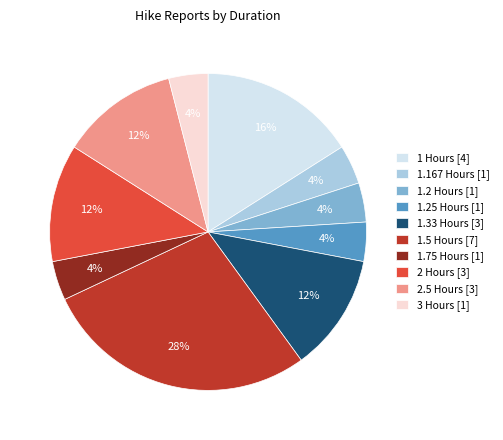

Is the sum of 1.2 Hours [1] and 1.5 Hours [7] greater than half?

No